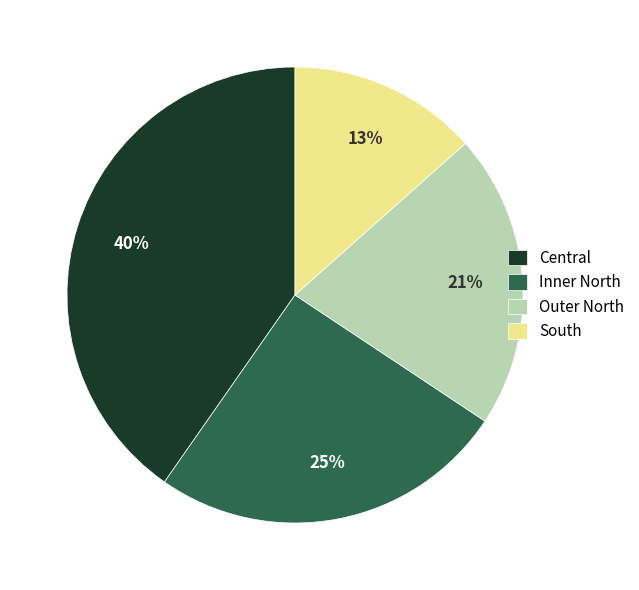

What is the smallest slice in the pie chart?

South